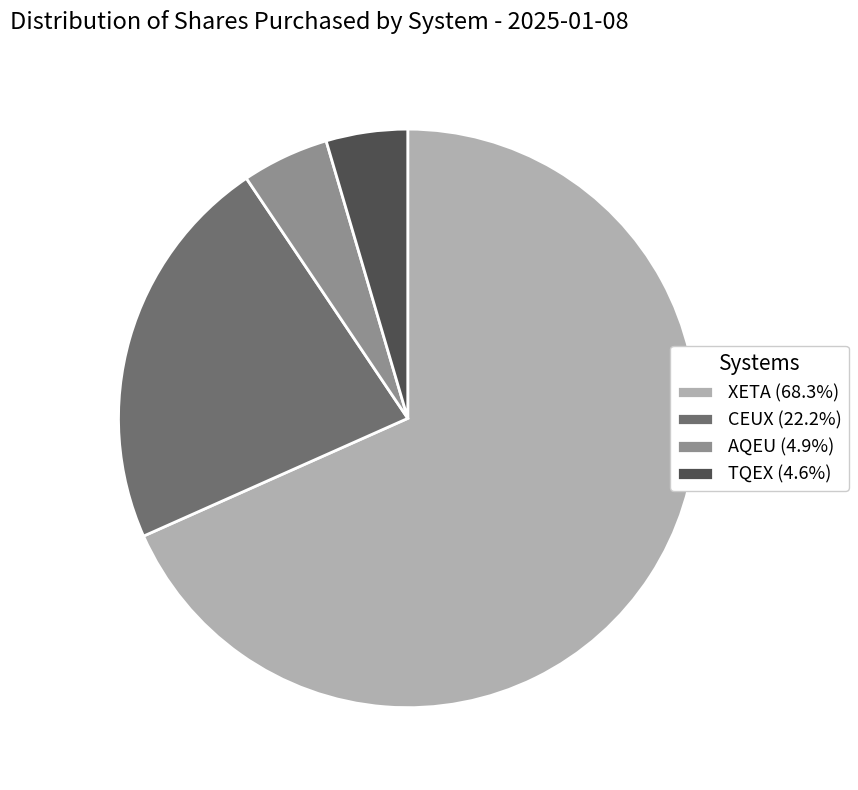

True or false: AQEU accounts for 5% of the total.

True